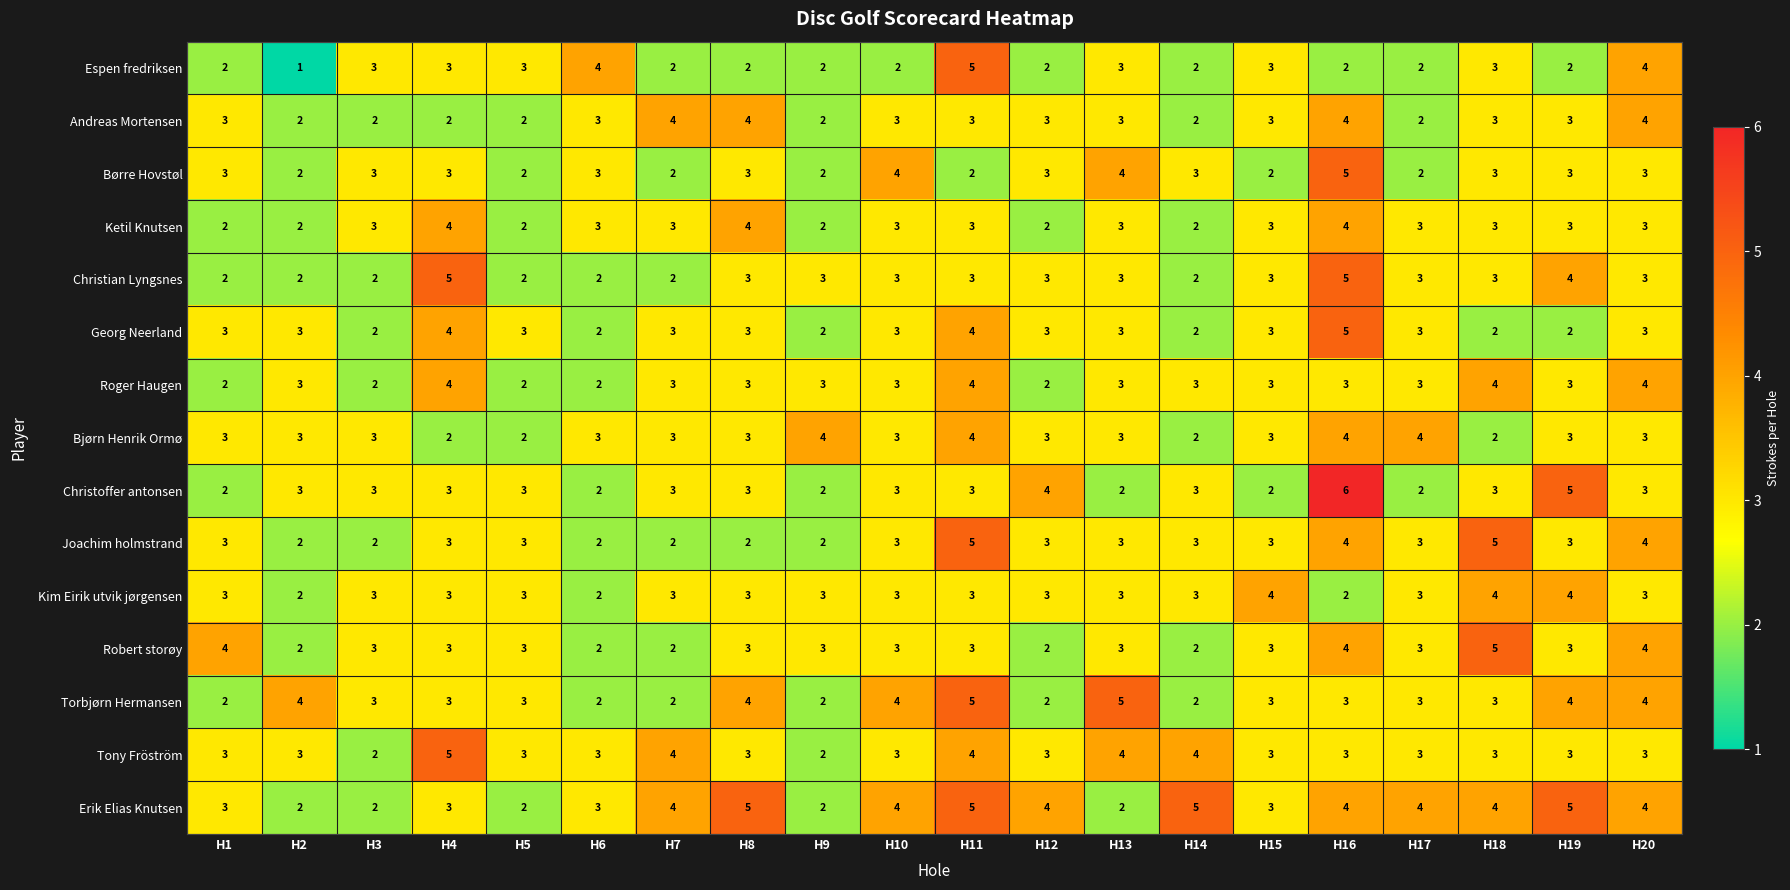

Which series changed the most between H15 and H19?

Christoffer antonsen